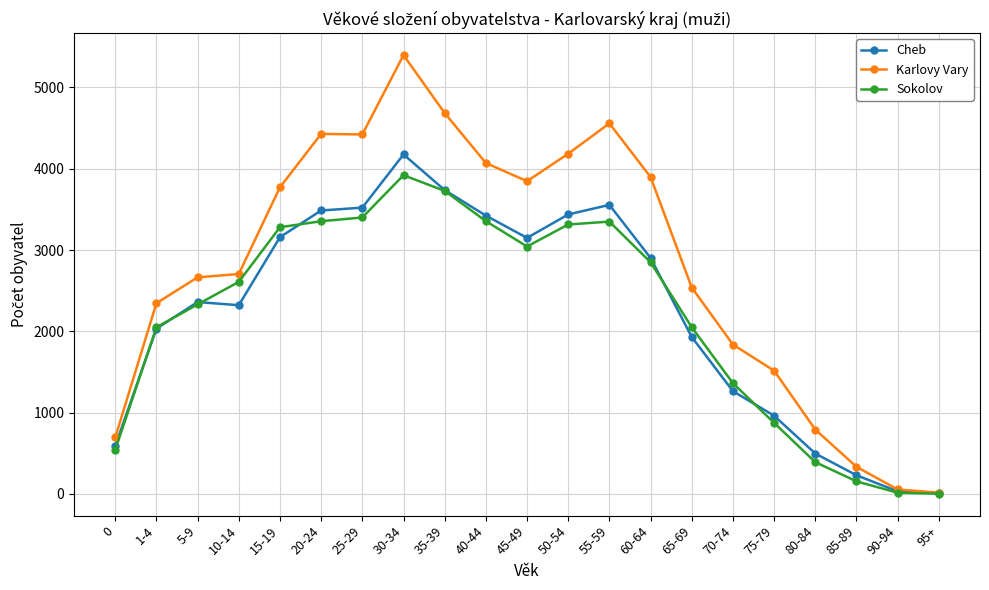

Which series has the widest spread of values?

Karlovy Vary